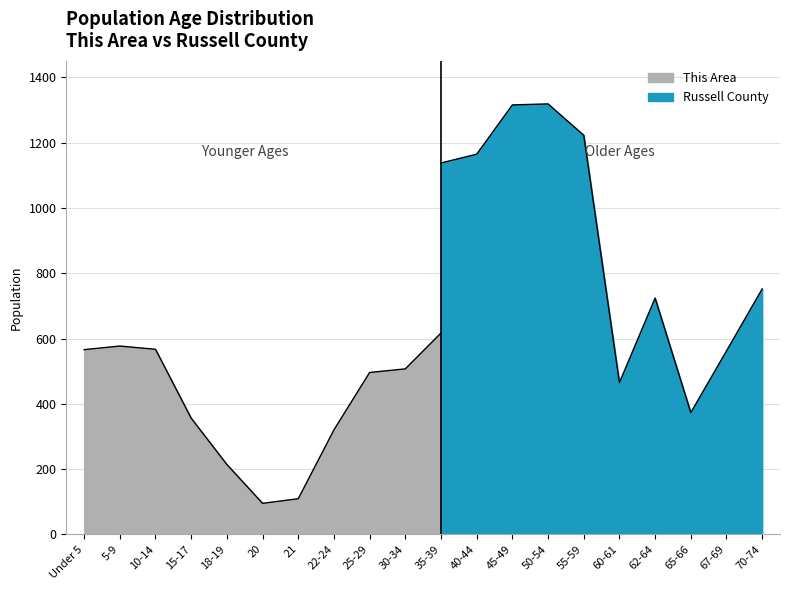

What are all the series names shown in the legend?

This Area, Russell County